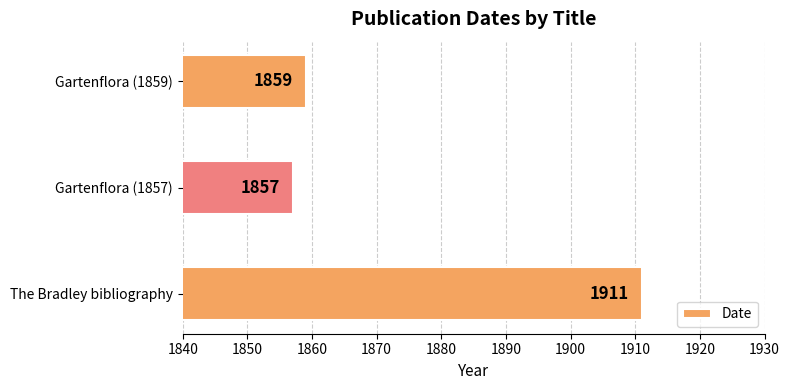

What is the sum of all values?

5627